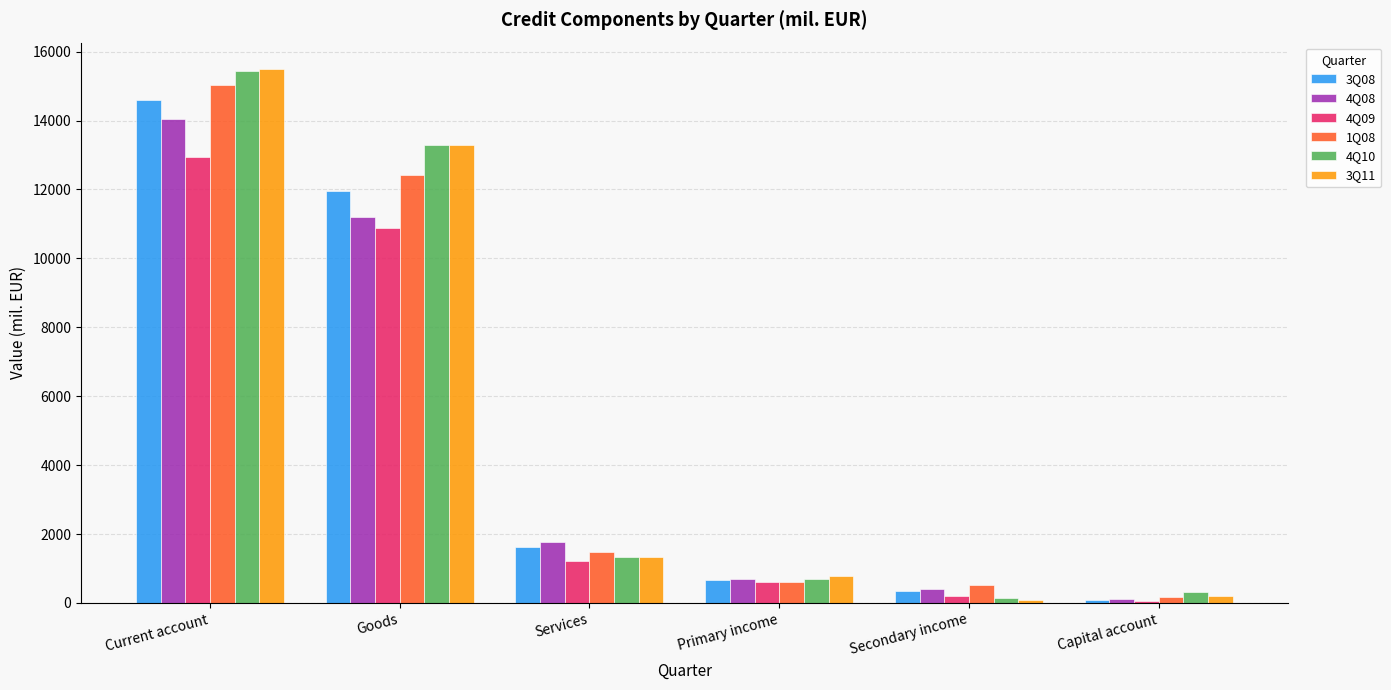

The value of 4Q10 at Capital account is 325.8. True or false?

True